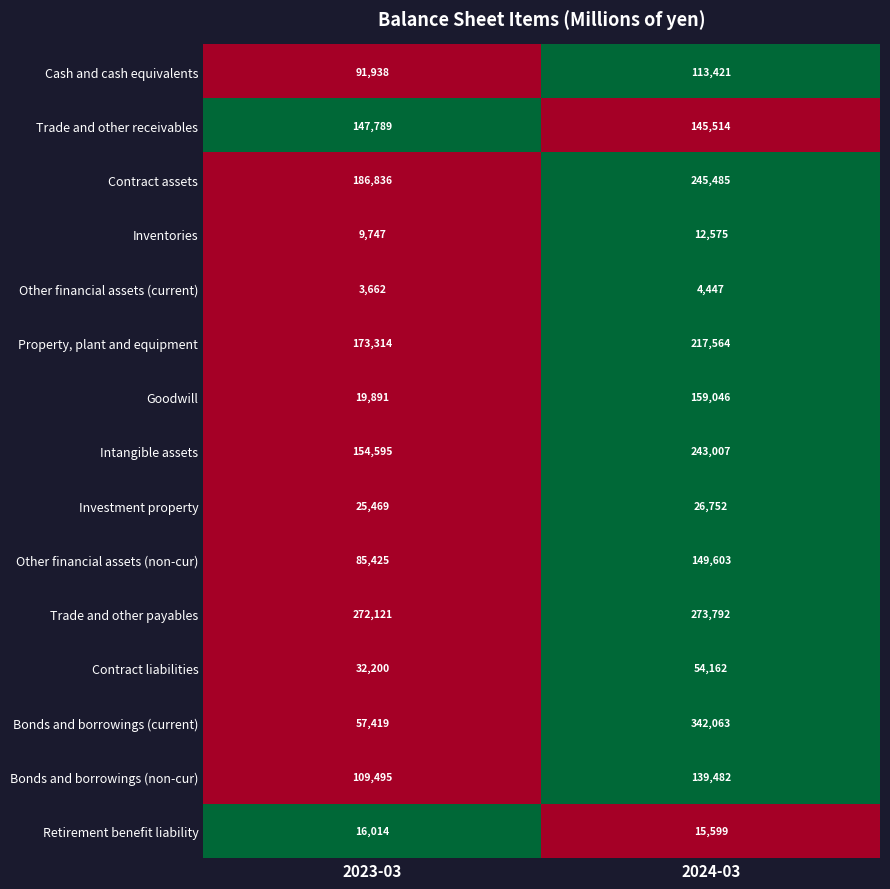

At which category does the chart reach its minimum across all series?

2023-03